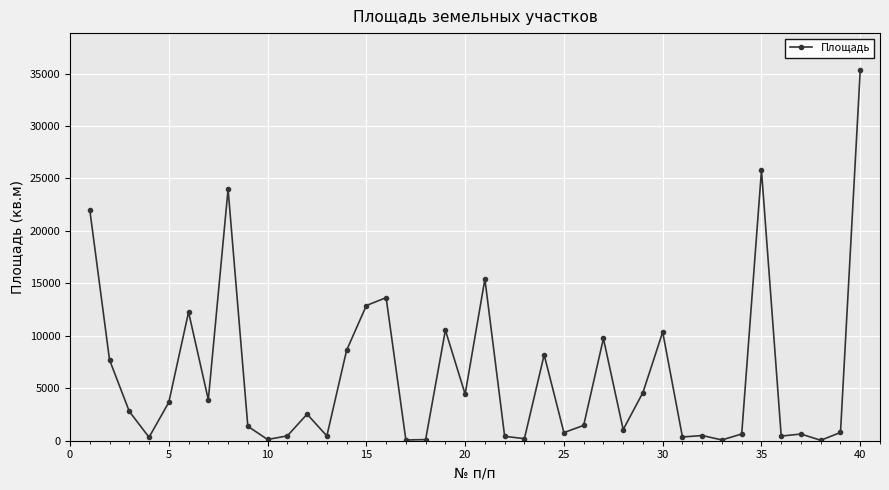

What is the maximum value shown in the chart?

35319.0